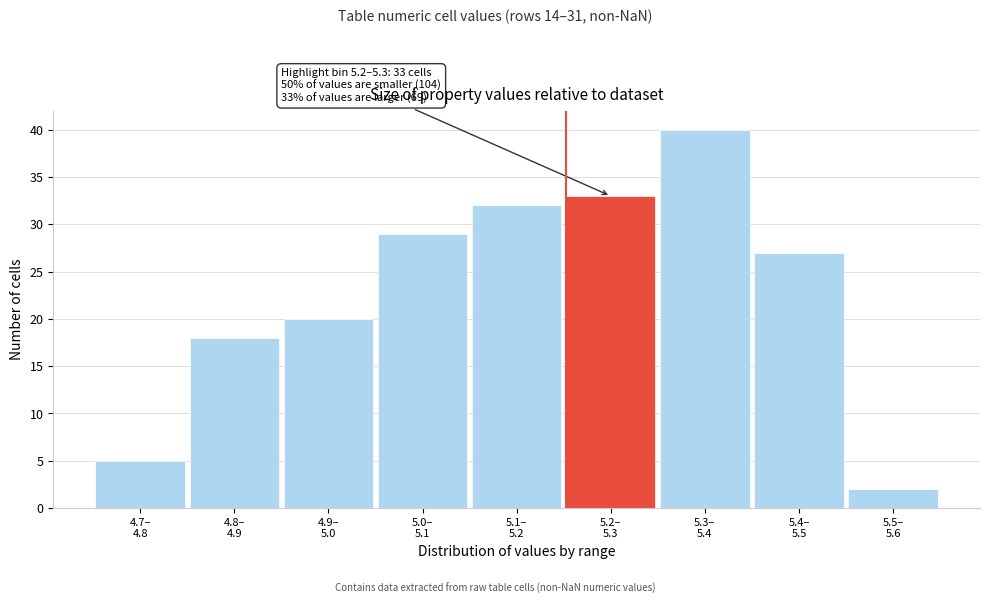

What is the greatest value displayed?

40